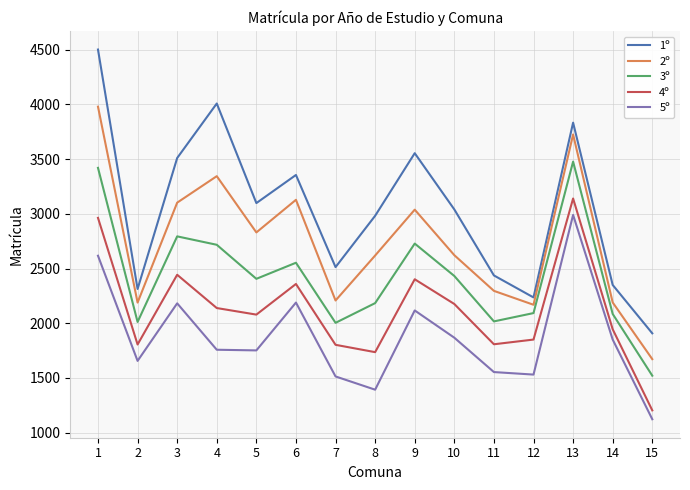

Which category has the highest value in the 2º series?

1